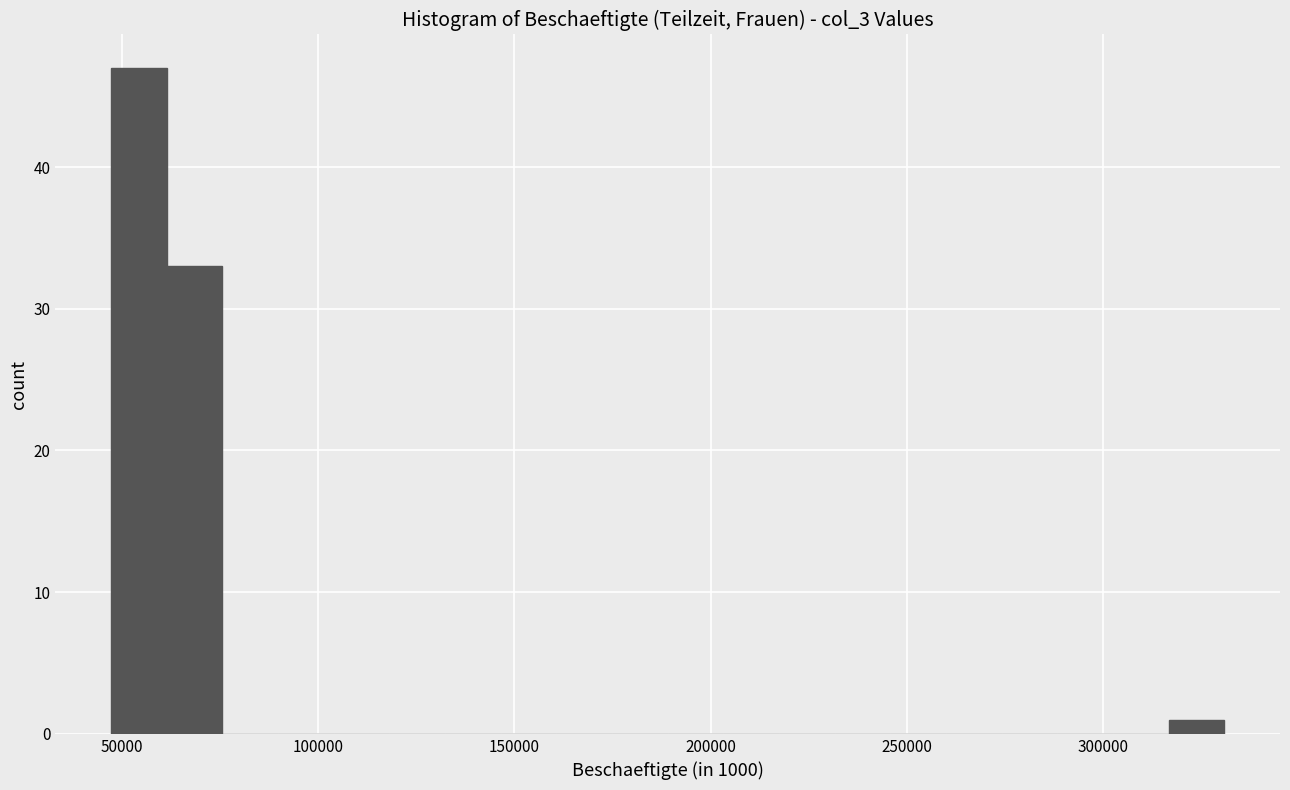

Read against the x-axis, roughly where is the centre of the tallest bar?

55000